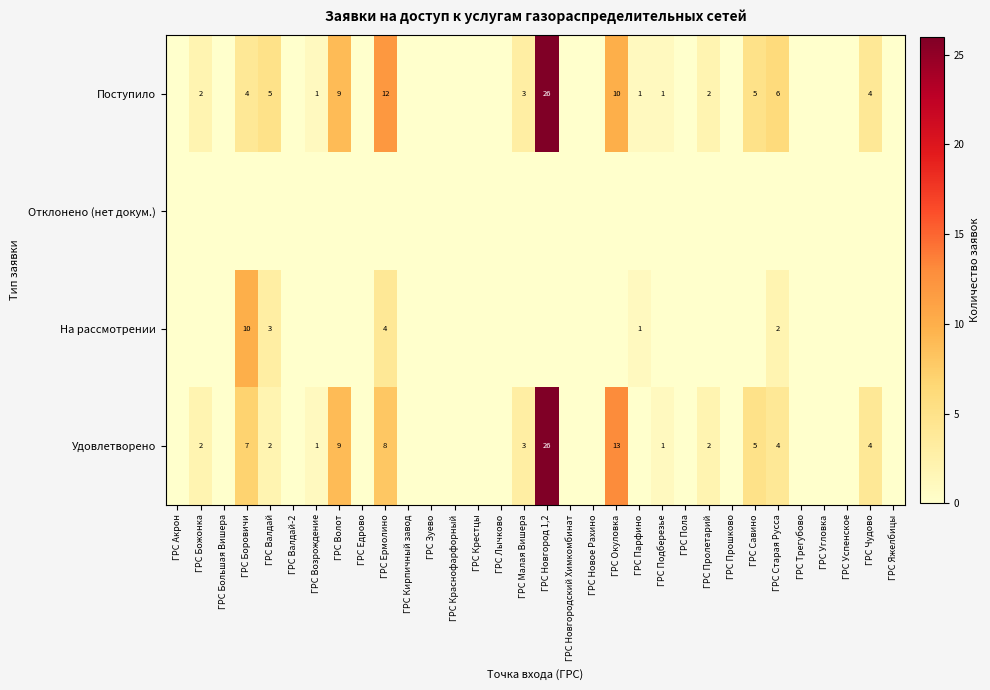

The value of Поступило at ГРС Божонка is 2. True or false?

True